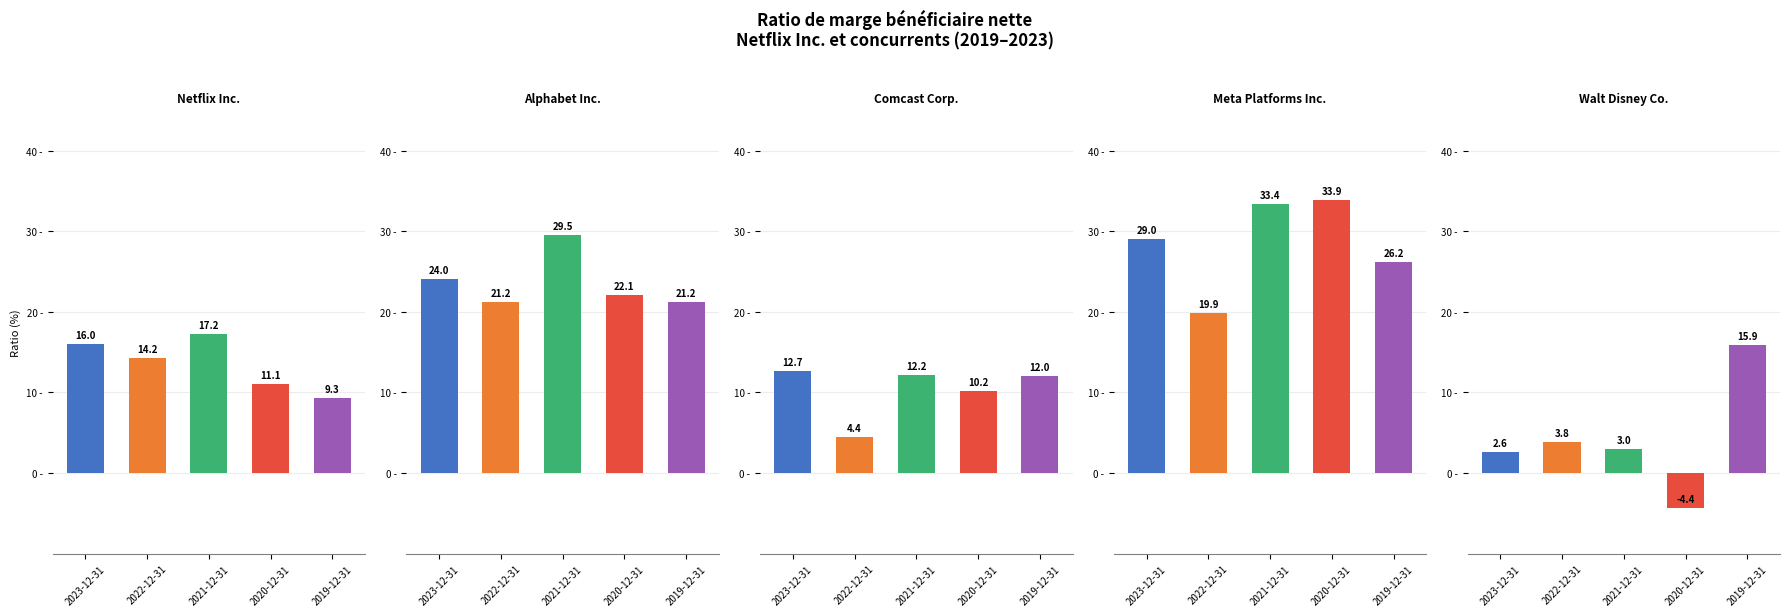

At which label does Alphabet Inc. reach its peak?

2021-12-31